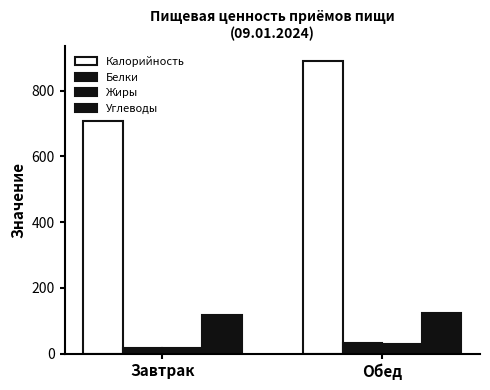

How many bars are there in total?

8